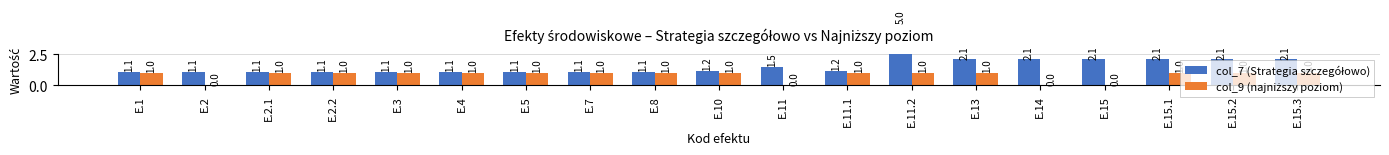

Rank the categories by col_9 (najniższy poziom) value from lowest to highest.

E.2, E.11, E.14, E.15, E.1, E.2.1, E.2.2, E.3, E.4, E.5, E.7, E.8, E.10, E.11.1, E.11.2, E.13, E.15.1, E.15.2, E.15.3